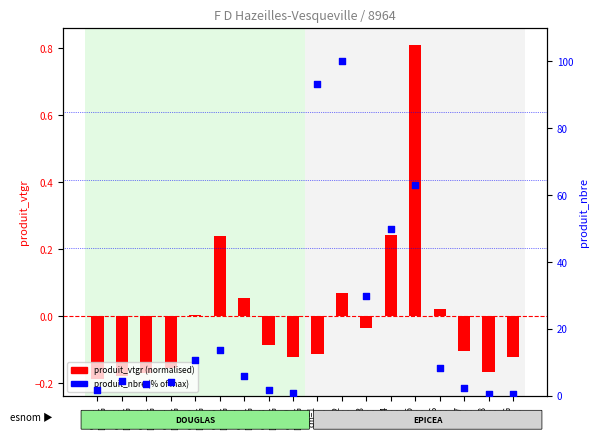

Which series contains the highest Y value?

produit_nbre